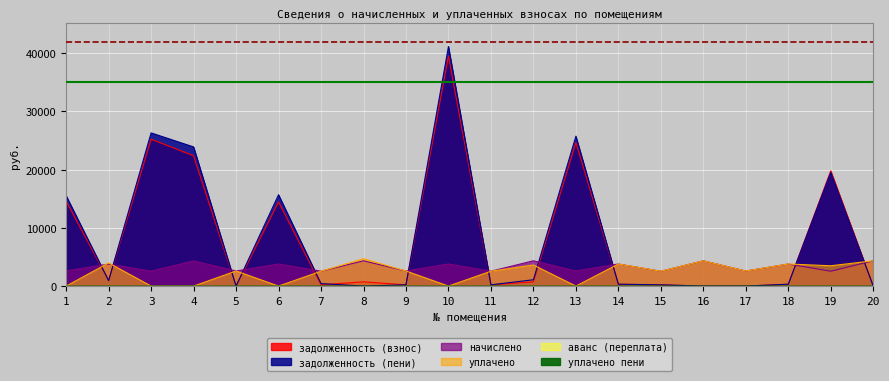

Is the value of задолженность (взнос) at 9 greater than the value of уплачено пени at 9?

Yes